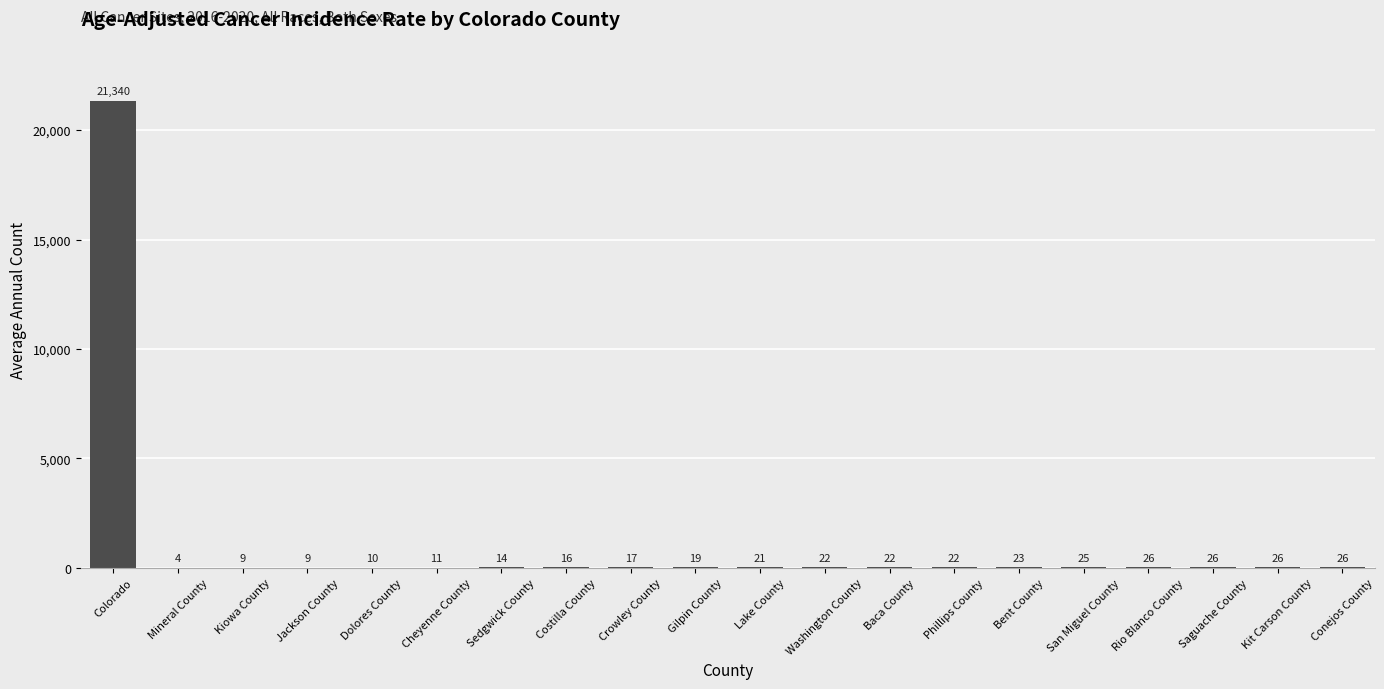

What is the sum of the values at Saguache County and Rio Blanco County?

52